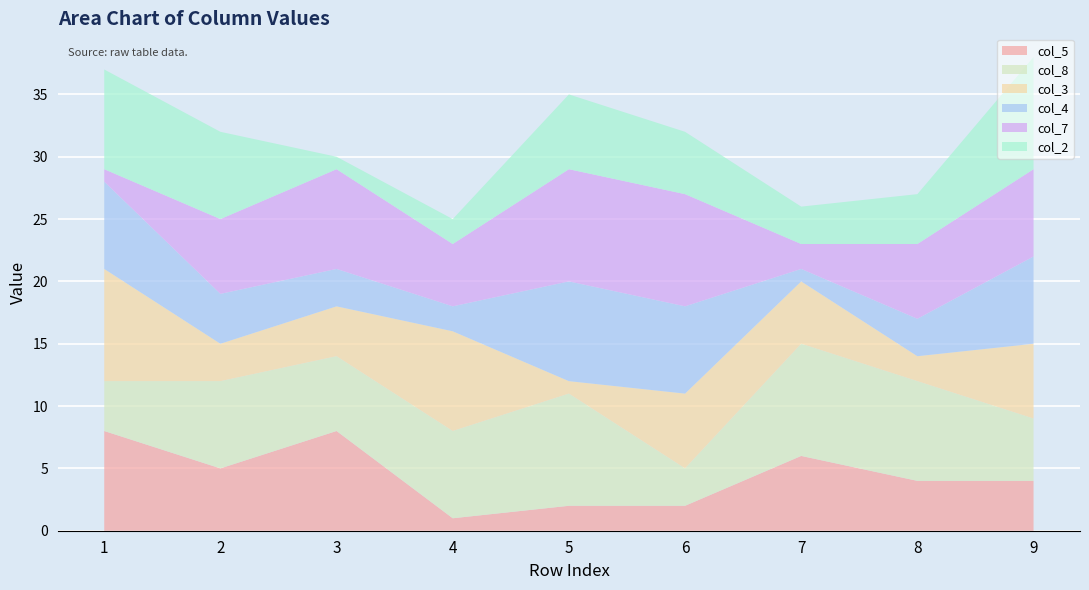

Reading left to right, what are all the values shown in this chart?

col_5: 1=8	2=5	3=8	4=1	5=2	6=2	7=6	8=4	9=4
col_8: 1=4	2=7	3=6	4=7	5=9	6=3	7=9	8=8	9=5
col_3: 1=9	2=3	3=4	4=8	5=1	6=6	7=5	8=2	9=6
col_4: 1=7	2=4	3=3	4=2	5=8	6=7	7=1	8=3	9=7
col_7: 1=1	2=6	3=8	4=5	5=9	6=9	7=2	8=6	9=7
col_2: 1=8	2=7	3=1	4=2	5=6	6=5	7=3	8=4	9=9